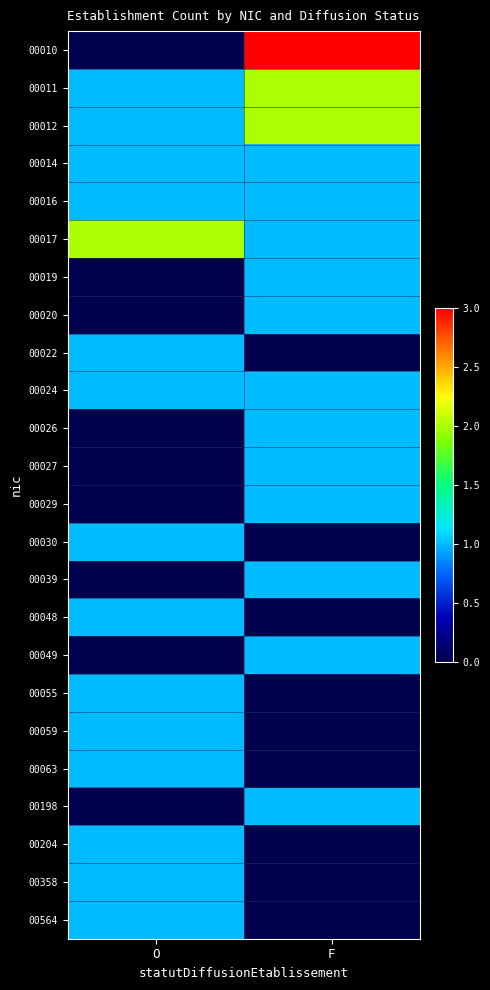

Reading left to right, list all the values displayed in this chart.

00010: O=0	F=3
00011: O=1	F=2
00012: O=1	F=2
00014: O=1	F=1
00016: O=1	F=1
00017: O=2	F=1
00019: O=0	F=1
00020: O=0	F=1
00022: O=1	F=0
00024: O=1	F=1
00026: O=0	F=1
00027: O=0	F=1
00029: O=0	F=1
00030: O=1	F=0
00039: O=0	F=1
00048: O=1	F=0
00049: O=0	F=1
00055: O=1	F=0
00059: O=1	F=0
00063: O=1	F=0
00198: O=0	F=1
00204: O=1	F=0
00358: O=1	F=0
00564: O=1	F=0